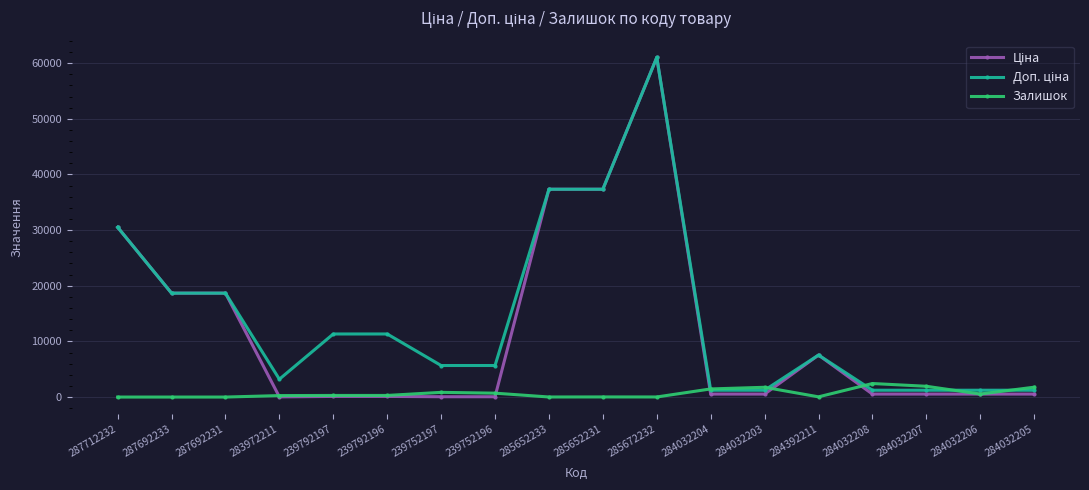

What is the greatest value displayed?

61024.7